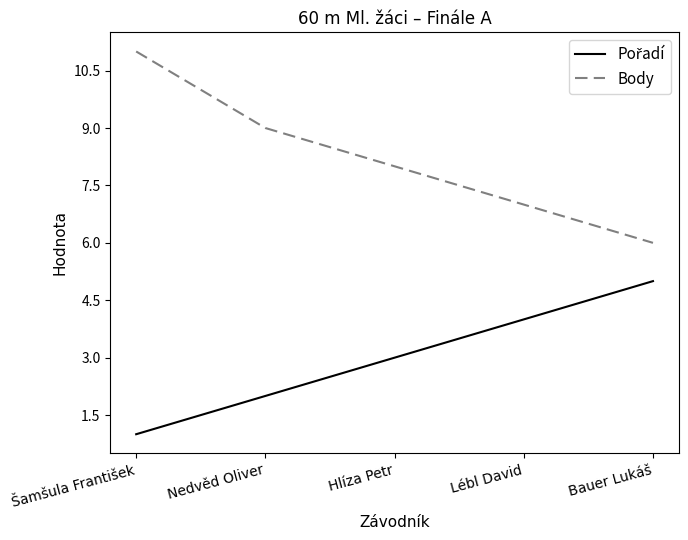

The Body series shows 2 at Hlíza Petr. True or false?

False